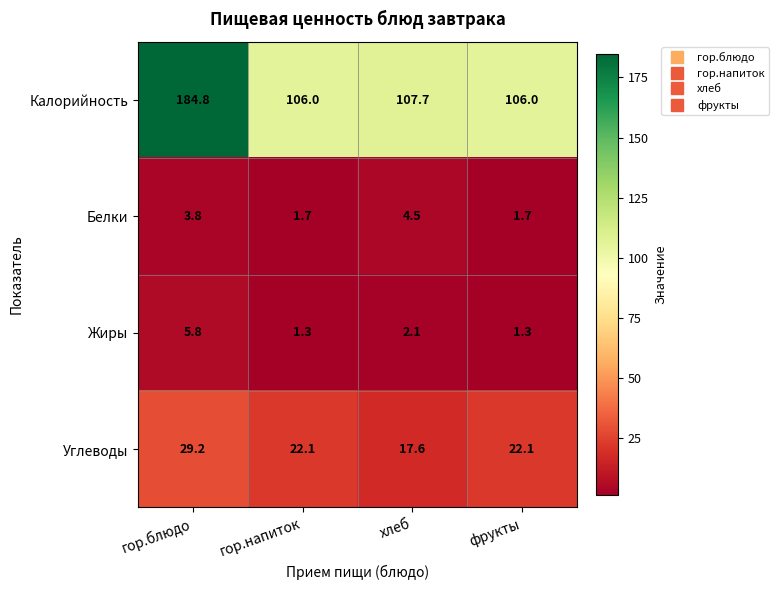

Which category has the lowest value in the Углеводы series?

хлеб